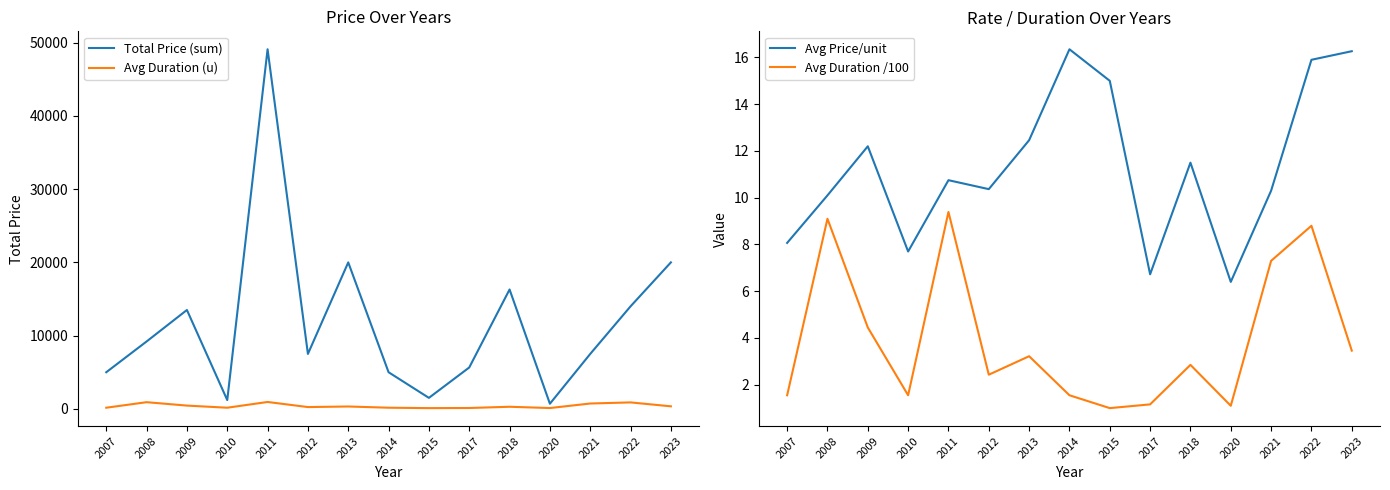

What is the average value of the Avg Duration (u) series?

393